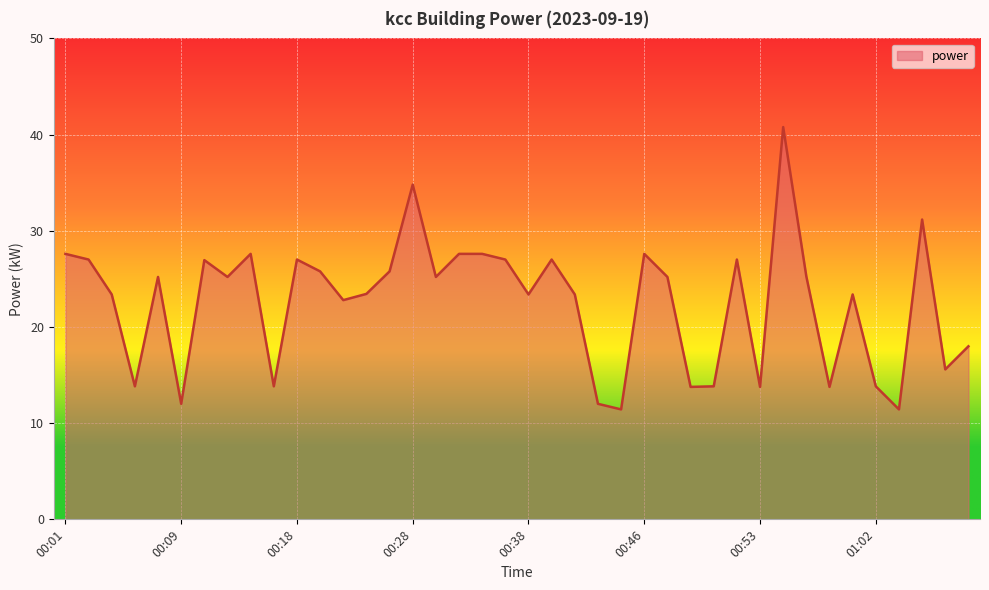

What is the difference between the maximum and minimum values?

29.4